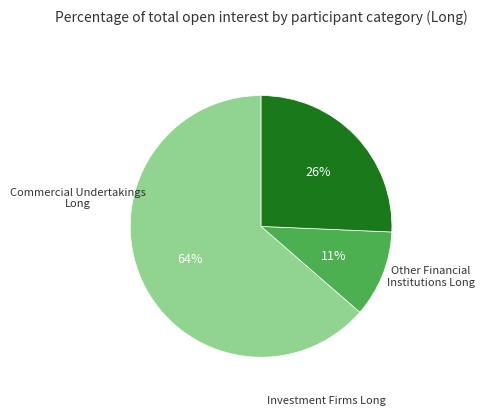

Count the number of slices in the pie.

3